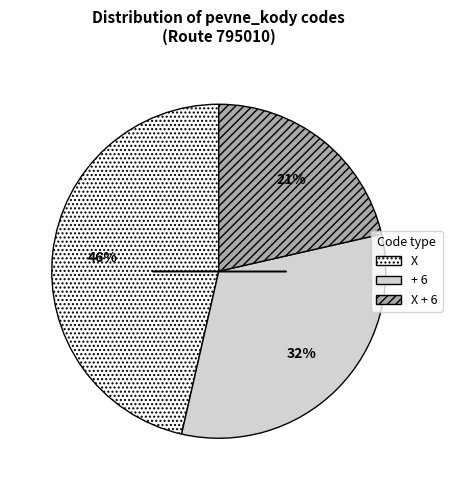

To the nearest percent, what is the difference between the largest and smallest slice percentages?

25%